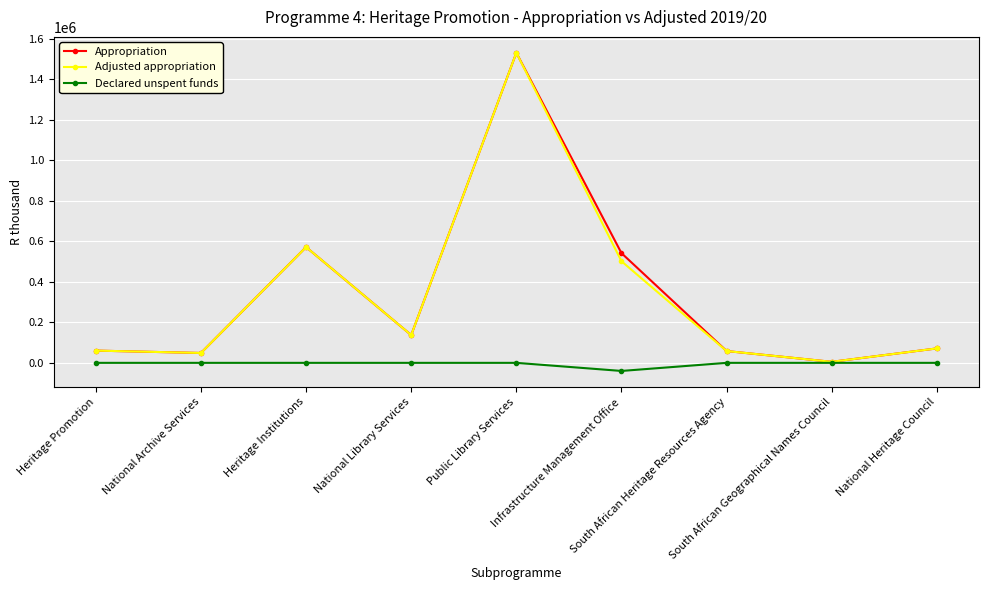

Is this an area chart (filled region under the line)?

No